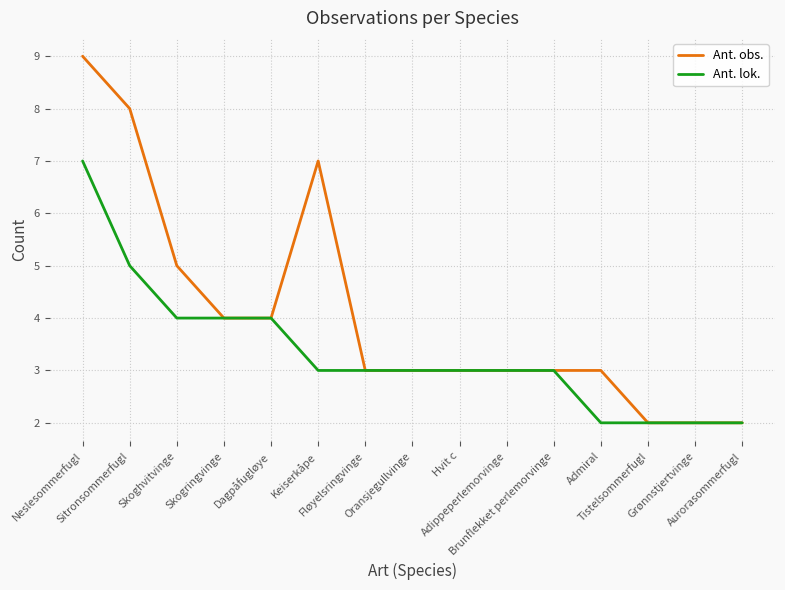

True or false: Ant. lok. has a value of 3 at Keiserkåpe.

True